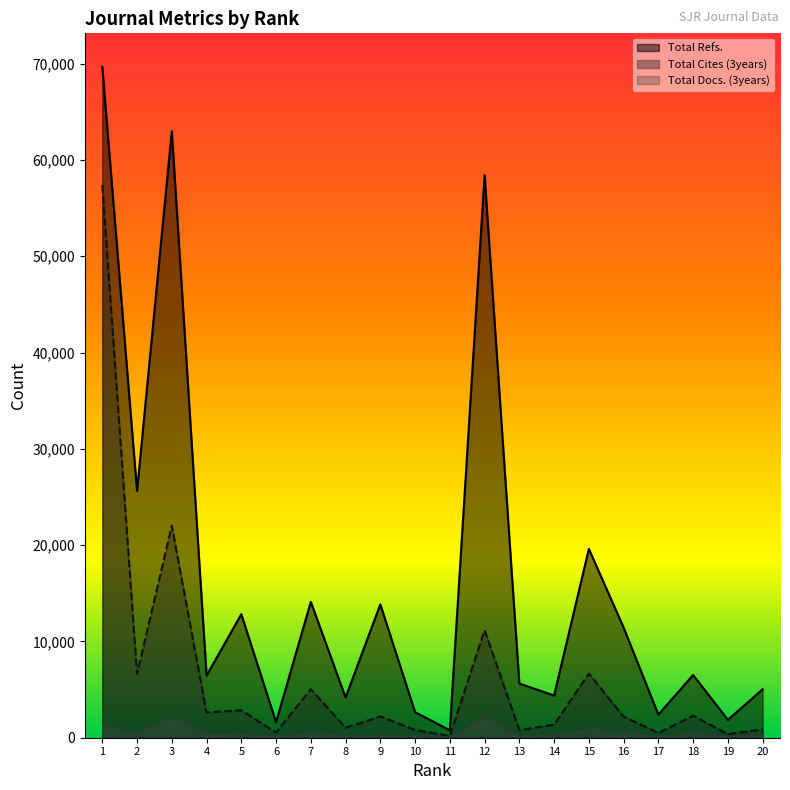

List the labels in order of Total Docs. (3years) value, smallest first.

6, 11, 10, 19, 17, 13, 8, 9, 14, 4, 20, 5, 2, 18, 7, 16, 15, 1, 3, 12